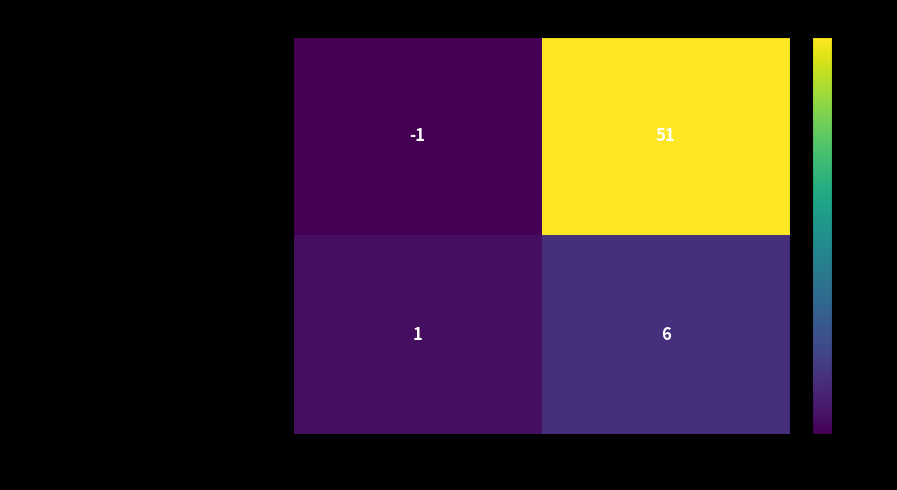

Which series has the largest range (max minus min)?

bce3a6d755e634f66b52fe980208a560814abd5…